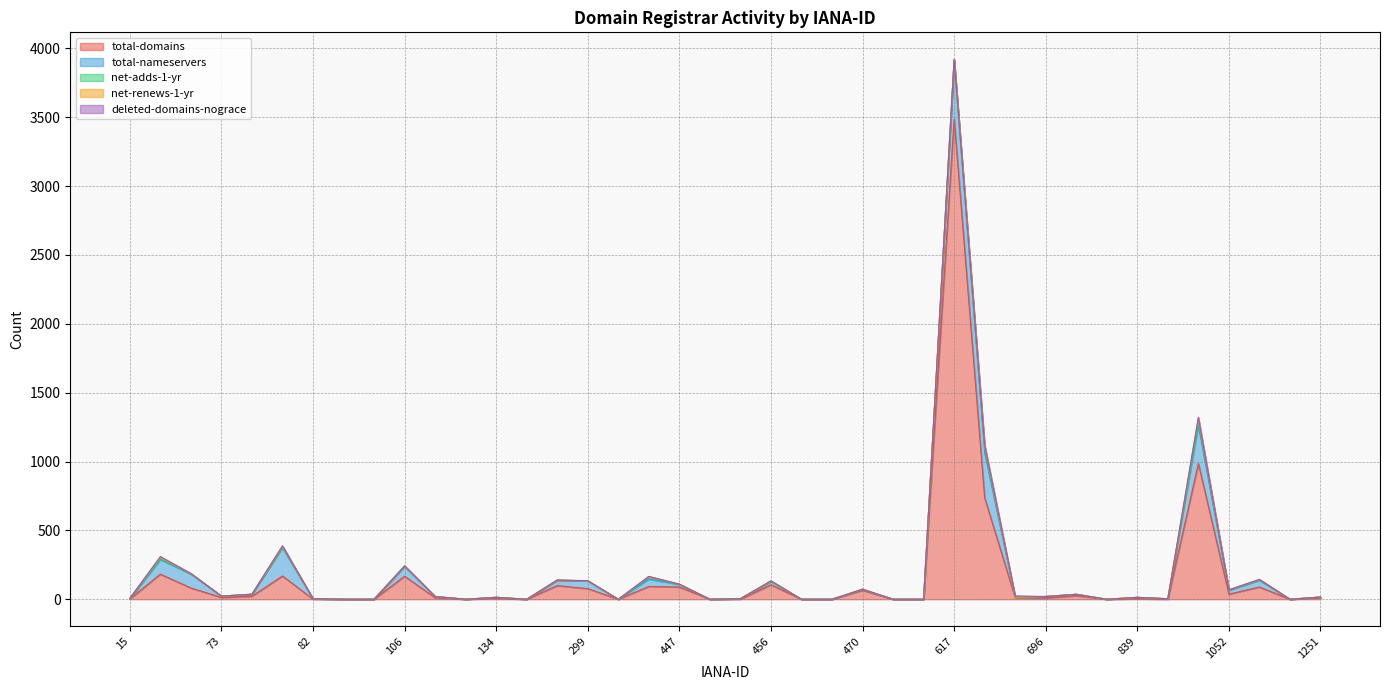

What are all the series names shown in the legend?

total-domains, total-nameservers, net-adds-1-yr, net-renews-1-yr, deleted-domains-nograce